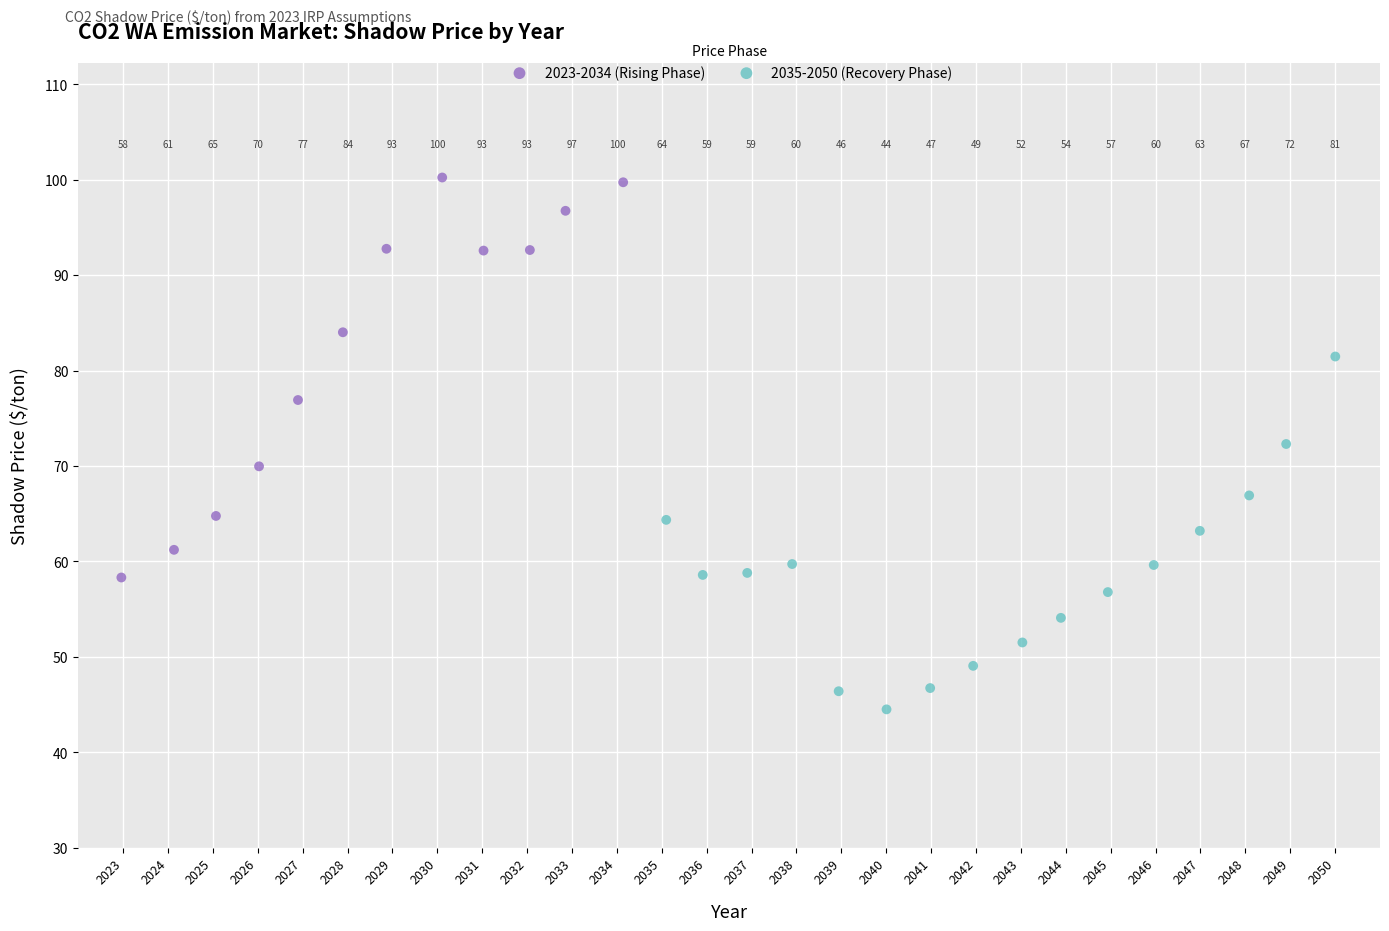

Which series reaches the maximum Y coordinate?

2023-2034 (Rising Phase)